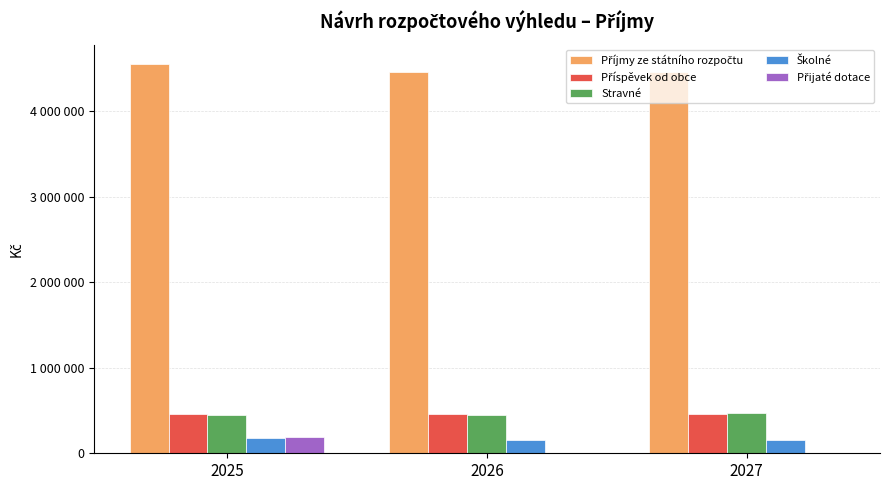

What is the sum of the Příjmy ze státního rozpočtu values at 2026 and 2027?

8925000